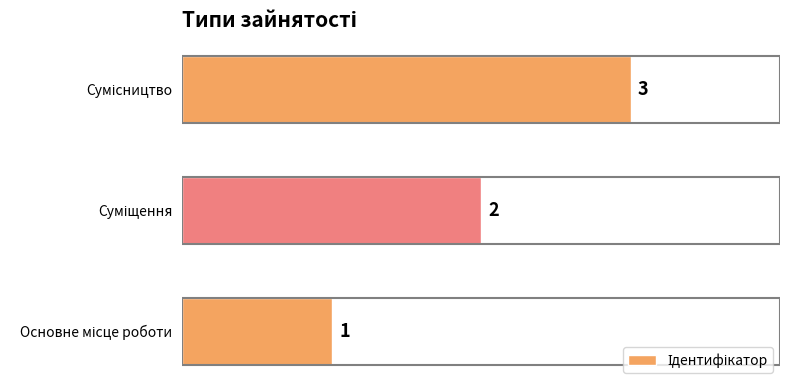

What is the sum of all values?

6